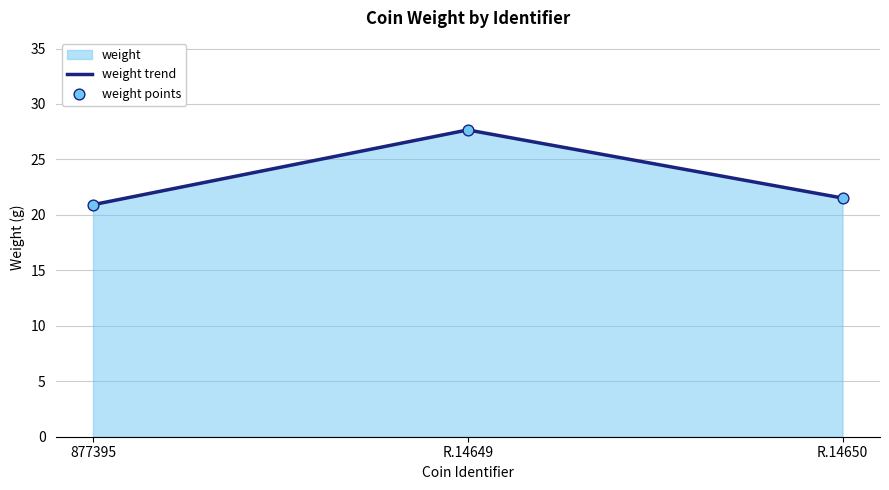

Which label corresponds to the largest value in the chart?

R.14649